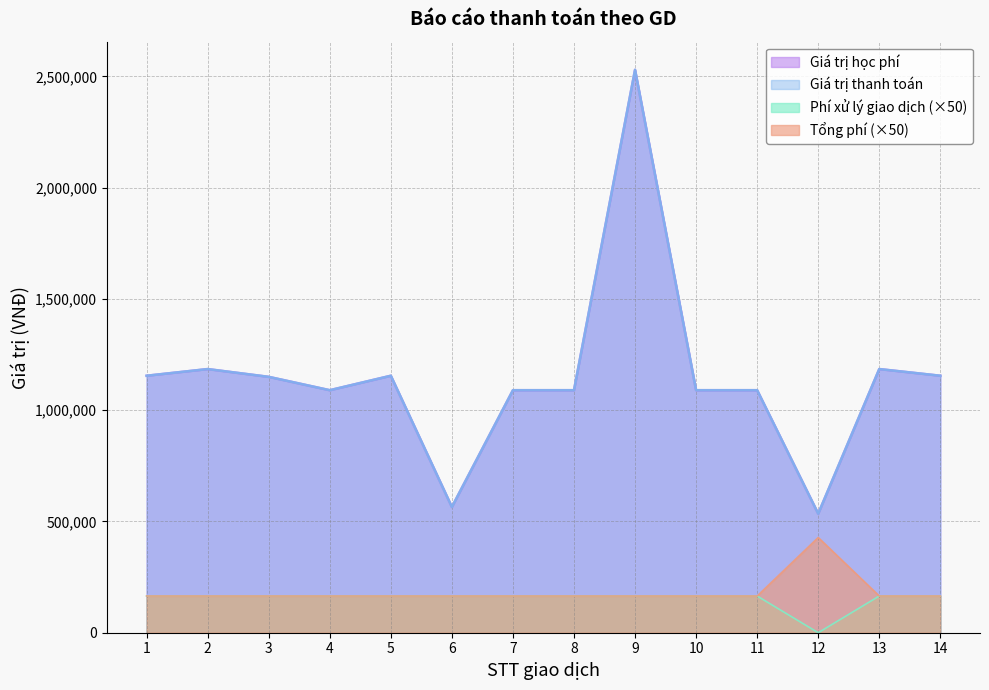

Which series changed the most between 7 and 8?

Giá trị học phí